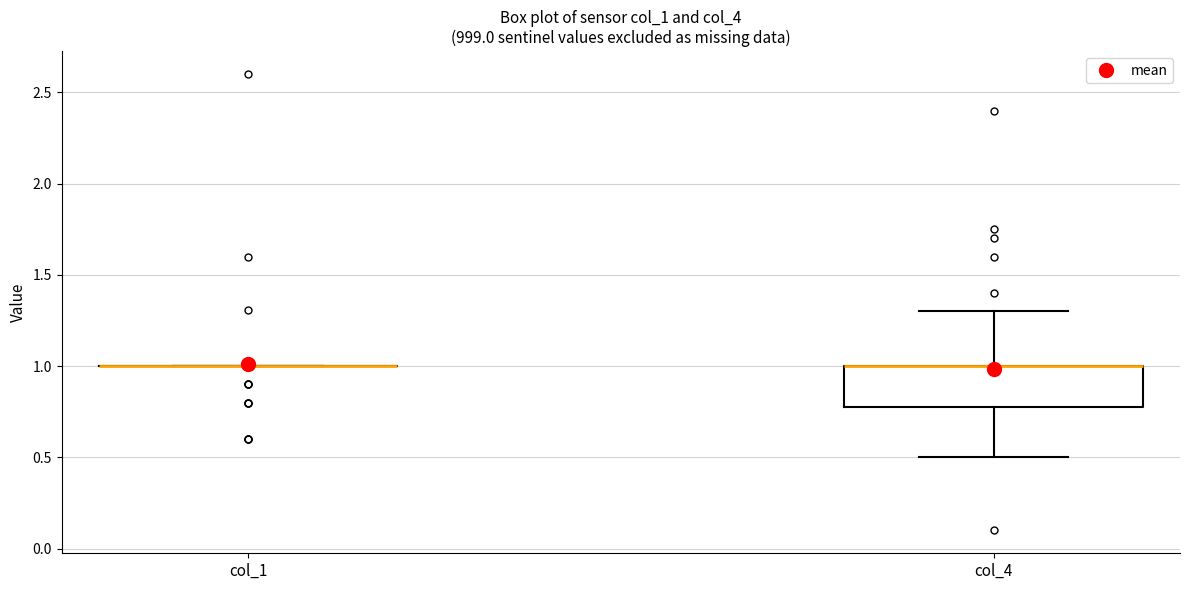

Reading left to right, read every box against the y-axis: the position of its median line, the range the box covers, and the ends of its whiskers. The values are not printed on the chart, so give them approximately, as read against the axis.

col_1: box collapsed to a line at 1.0, whiskers 1.0 to 1.0
col_4: median 1.0 (drawn on the box's upper edge), box 0.8 to 1.0, whiskers 0.5 to 1.3